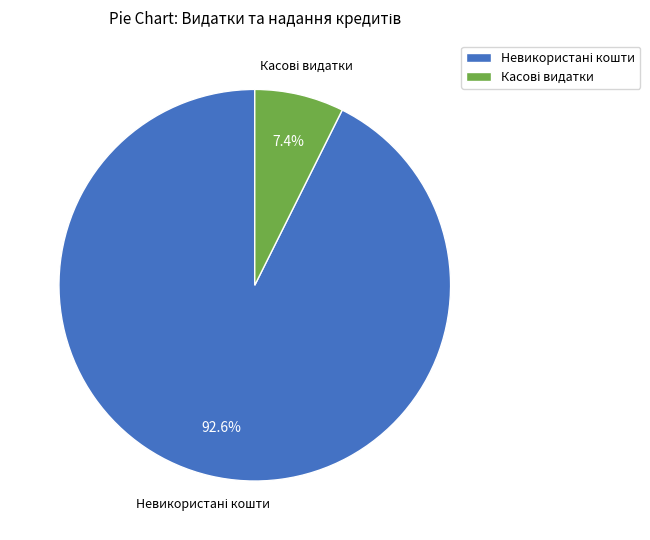

Is there any slice that represents more than half of the pie?

Yes